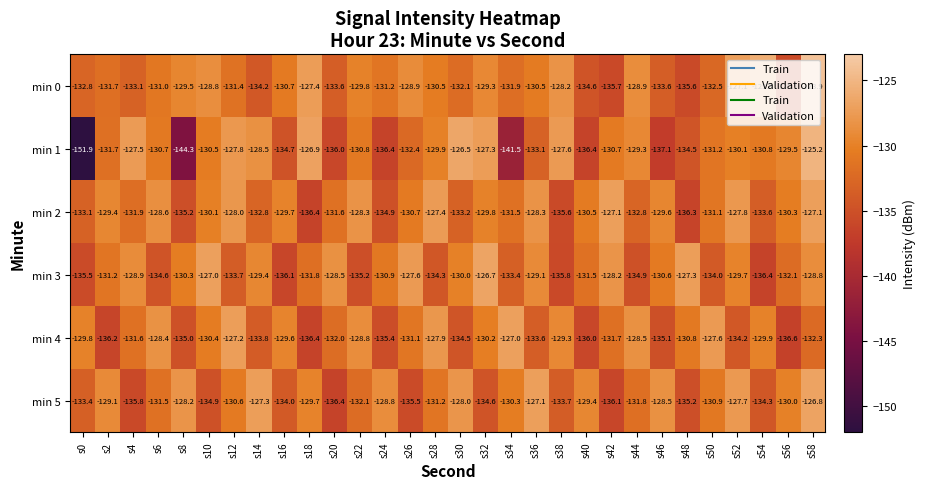

What is the highest value of the min 0 series?

-123.9